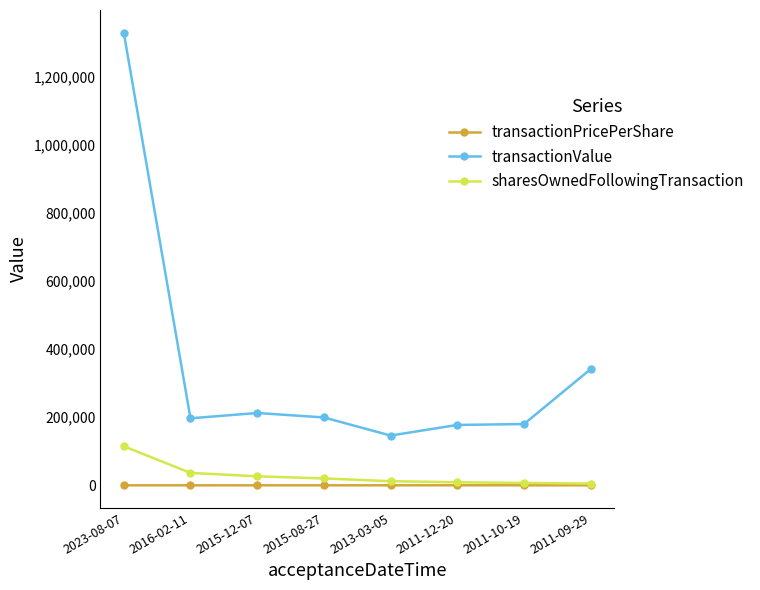

What are all the series names shown in the legend?

transactionPricePerShare, transactionValue, sharesOwnedFollowingTransaction